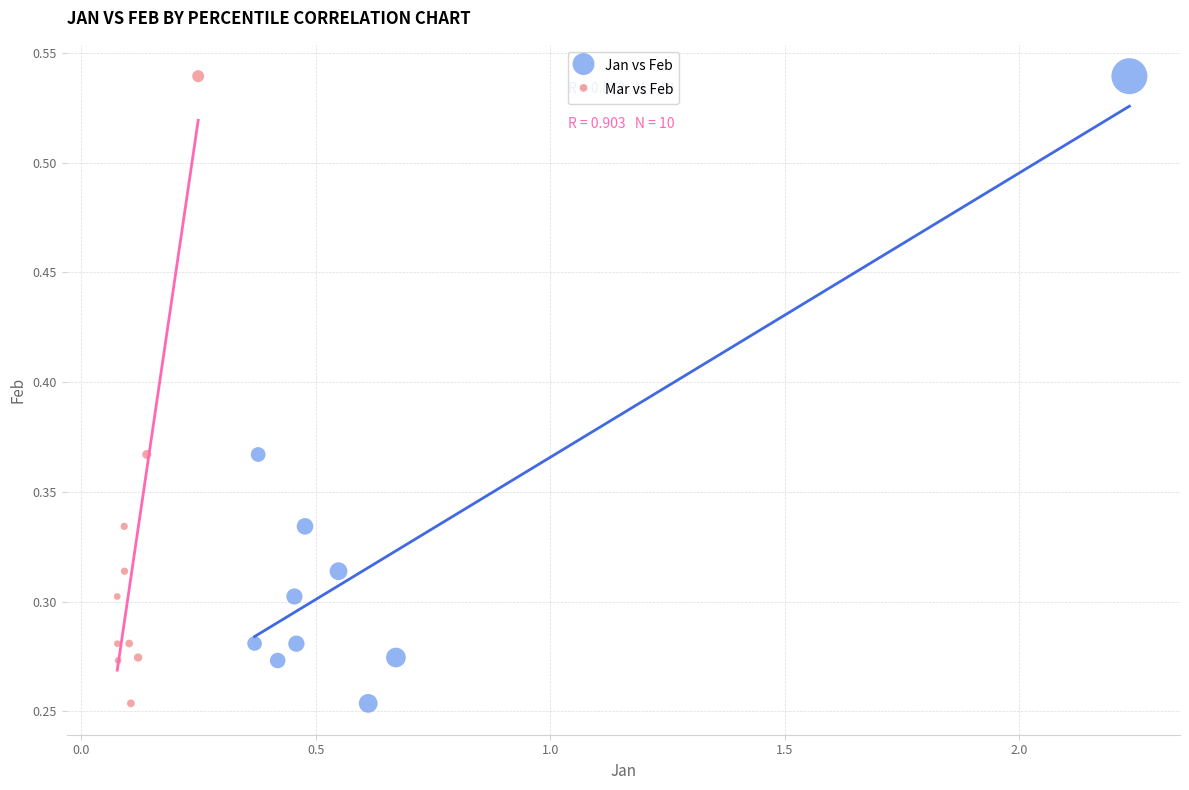

What are all the series names shown in the legend?

Jan vs Feb, Mar vs Feb